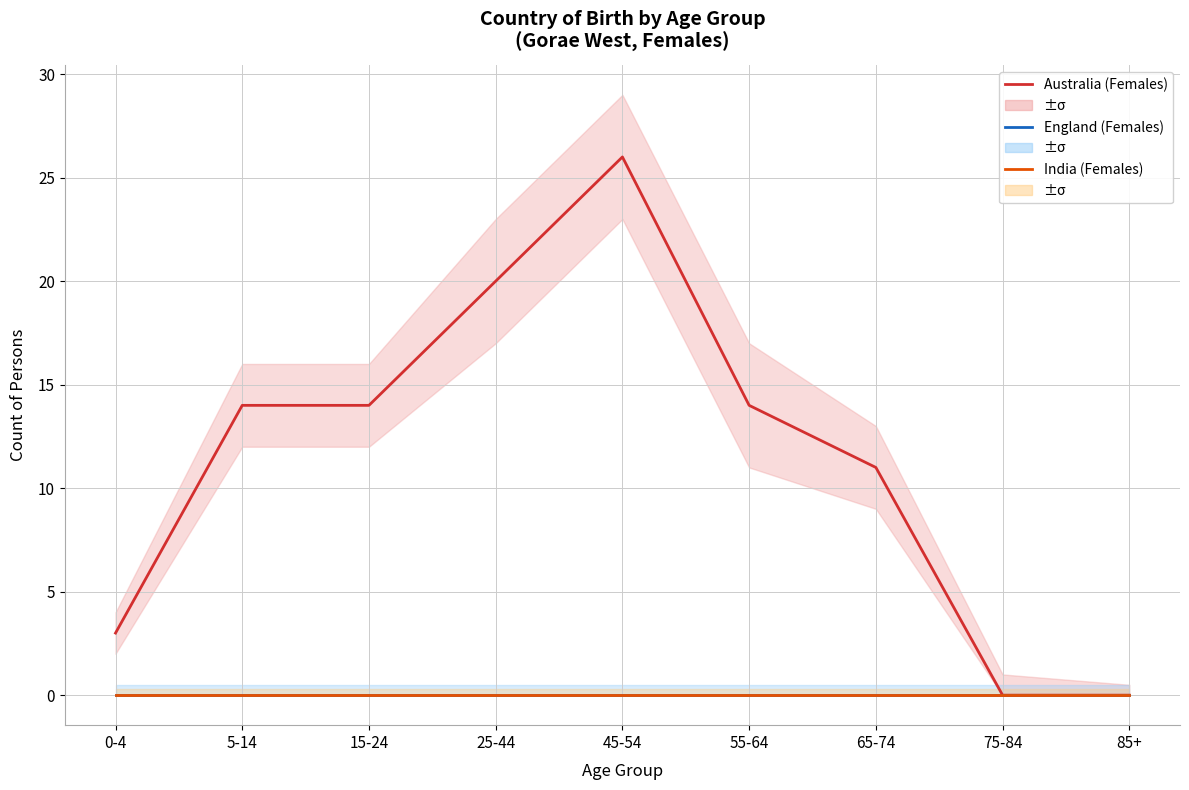

True or false: England (Females) and Australia (Females) cross at least once.

False